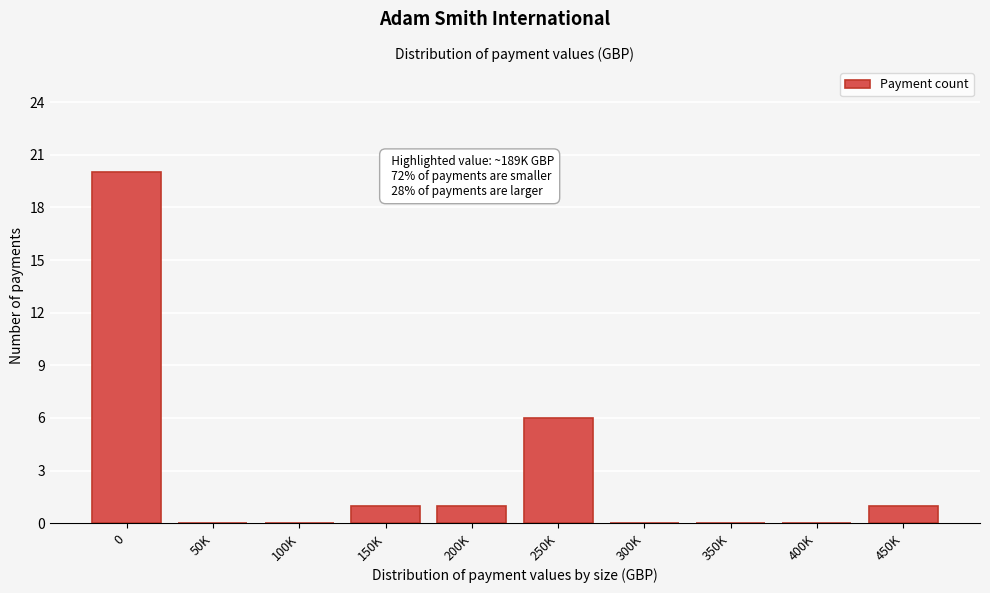

Reading left to right, list all the values displayed in this chart.

0=20	50K=0	100K=0	150K=1	200K=1	250K=6	300K=0	350K=0	400K=0	450K=1